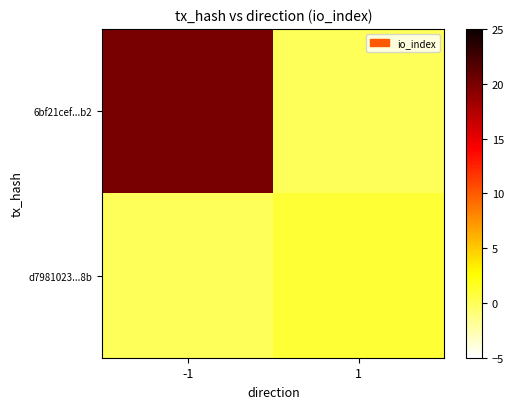

Reading left to right, transcribe all the data shown in this chart.

6bf21cef...b2: -1=20	1=0
d7981023...8b: -1=0	1=1